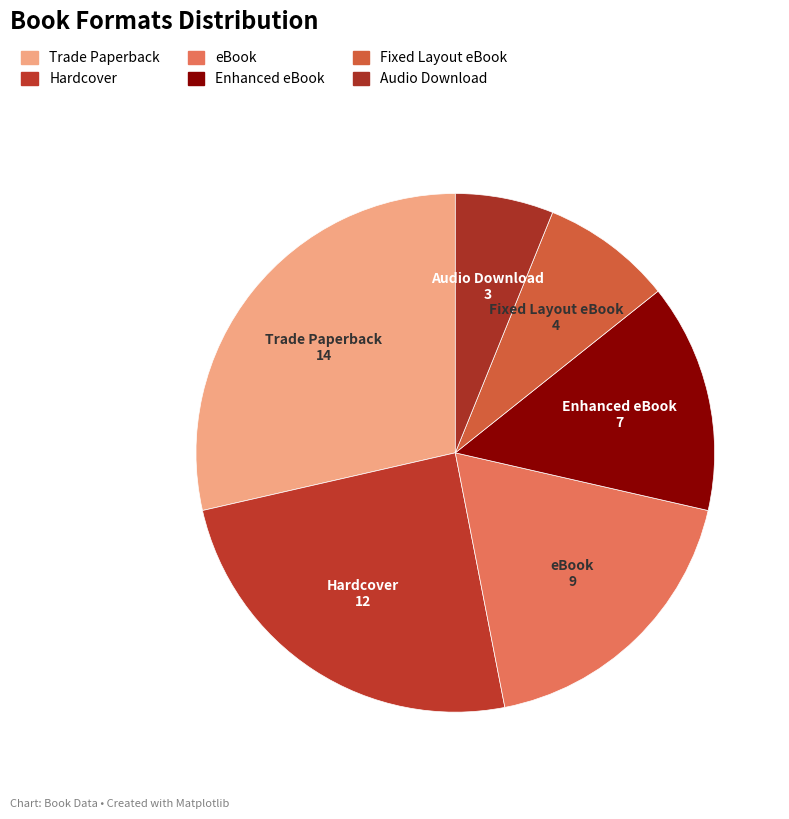

What is the largest slice in the pie chart?

Trade Paperback